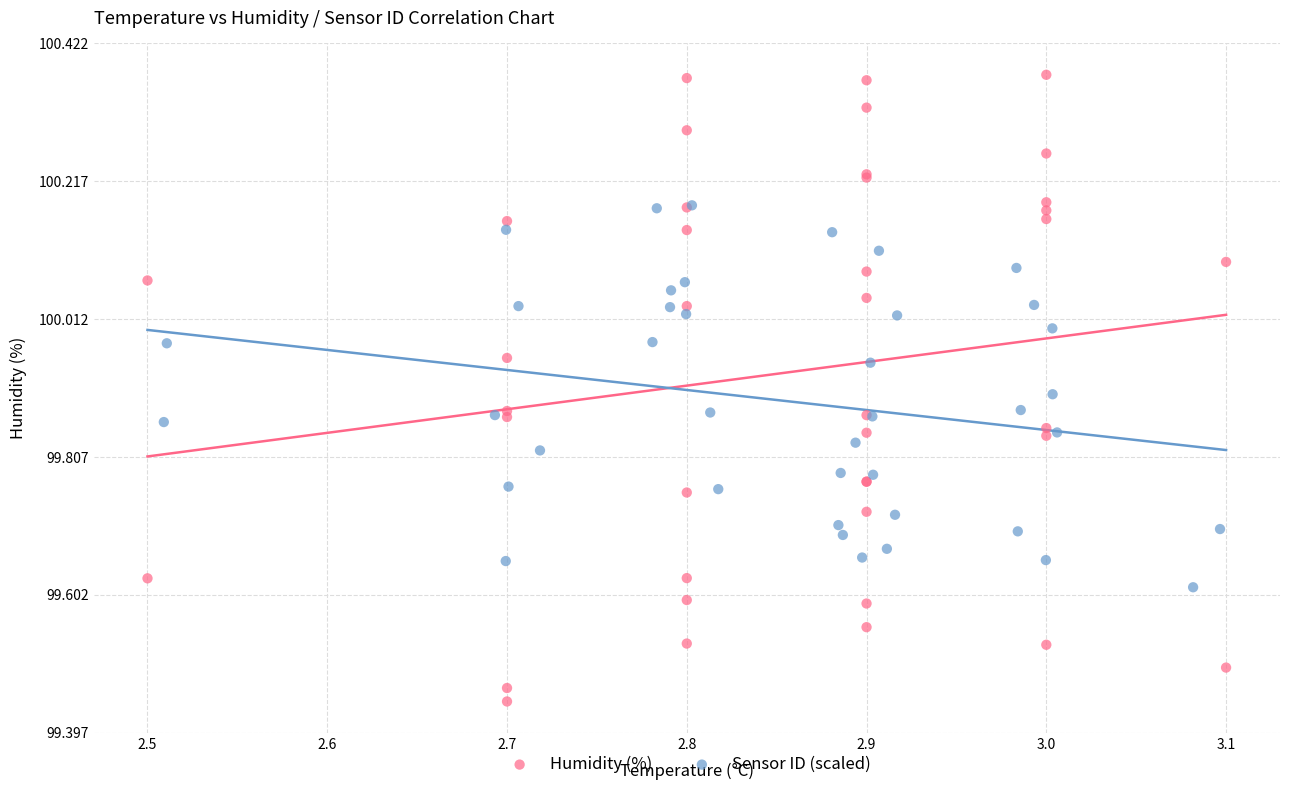

Which series reaches the maximum Y coordinate?

Humidity (%)